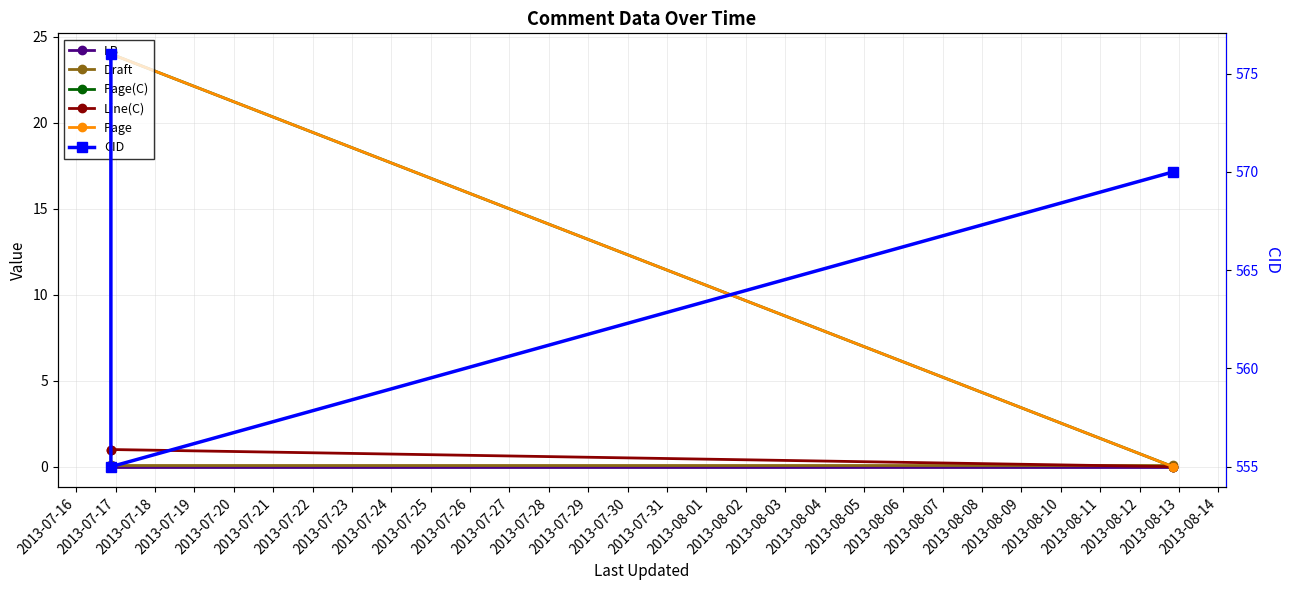

What is the average value of the Line(C) series?

0.7